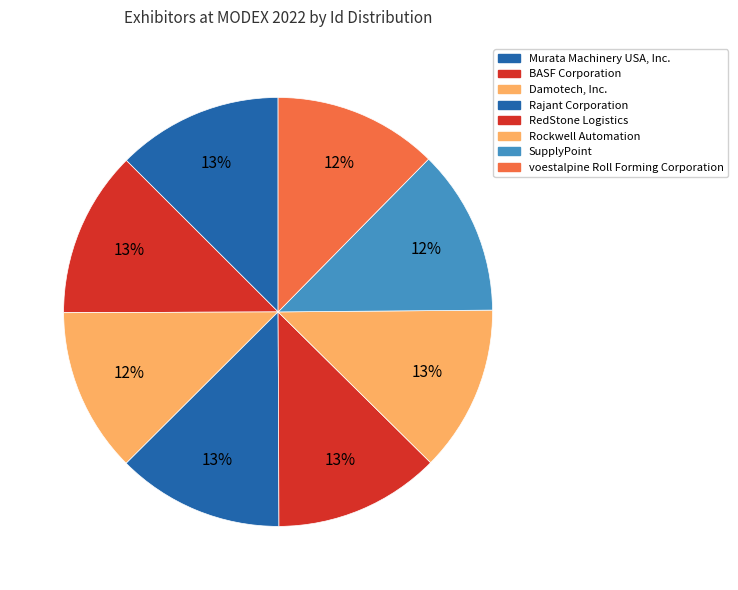

Is there a majority slice in this chart?

No